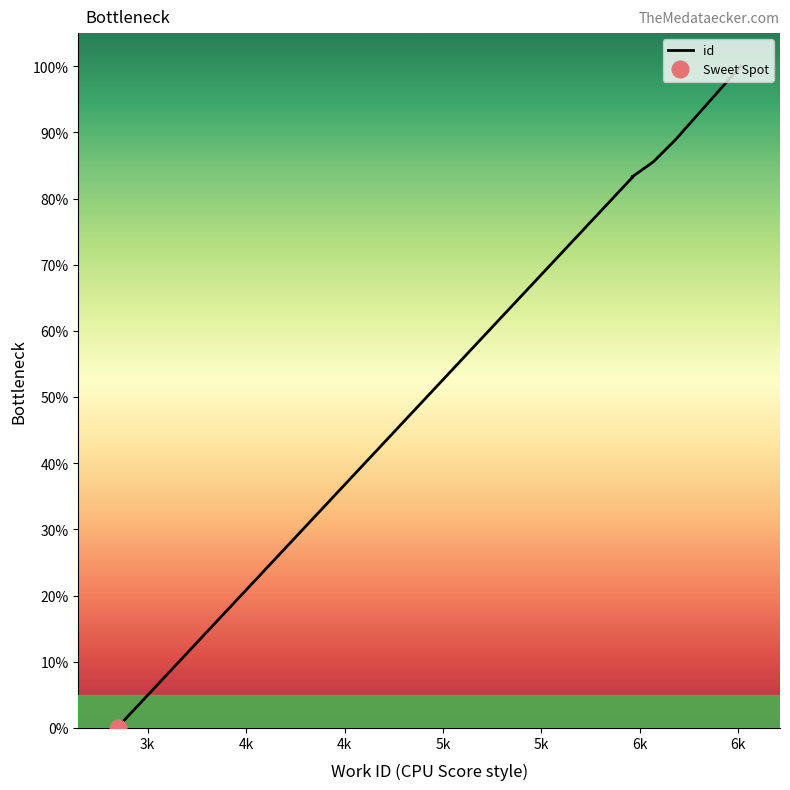

Which has a higher value, 3347 or 6513?

6513